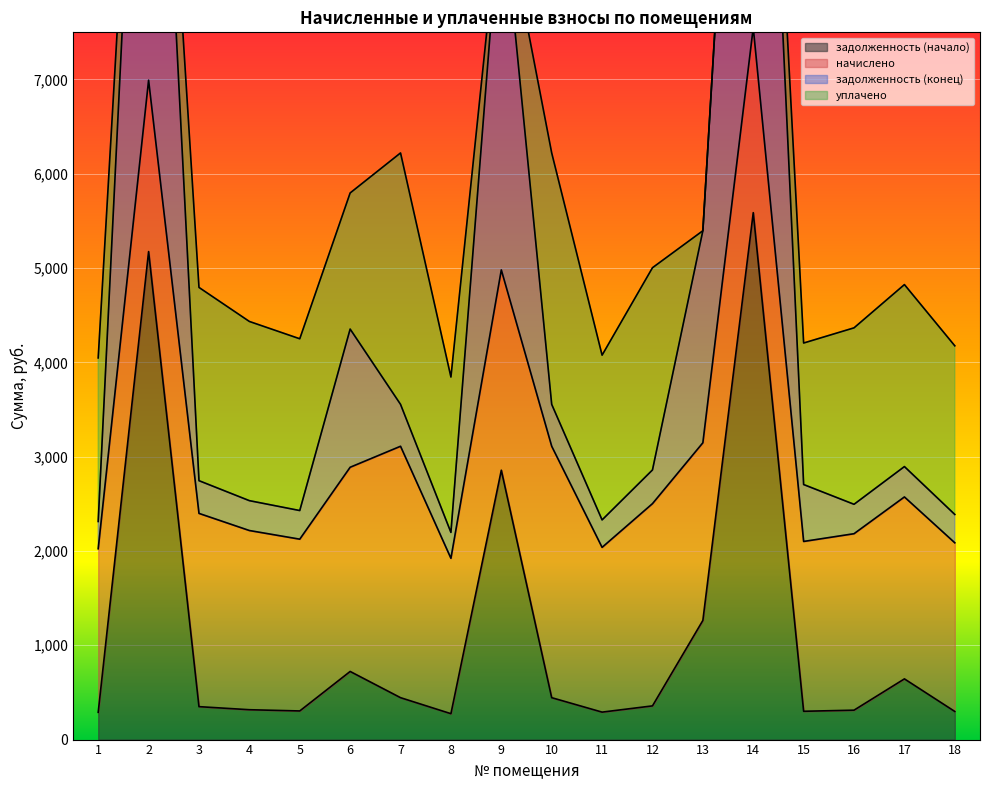

Which category has the lowest value across all series?

8